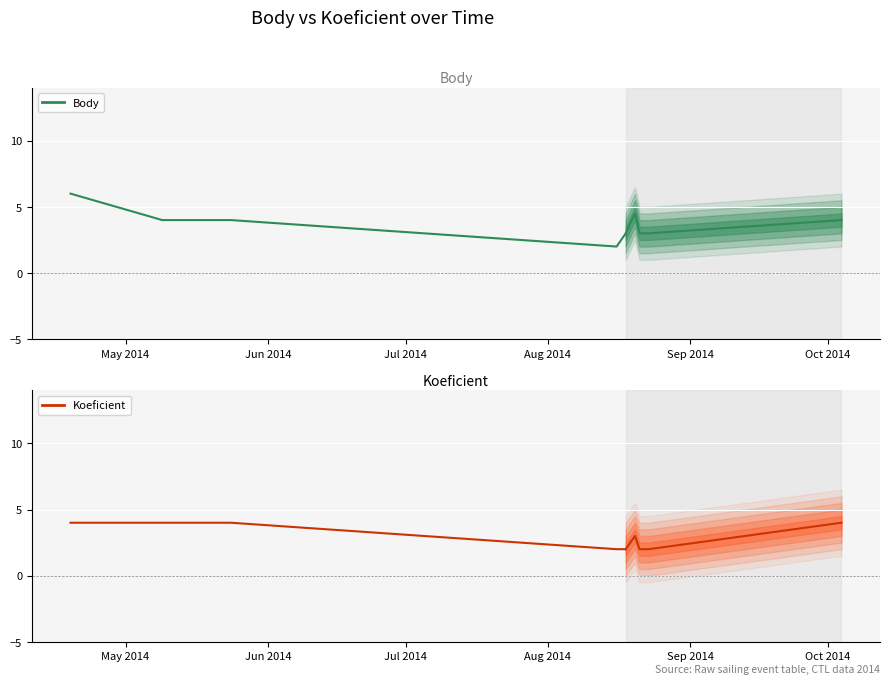

What is the highest value of the Body series?

6